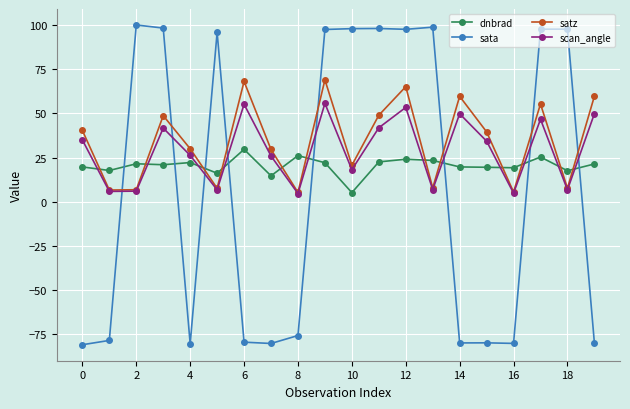

How many intersections are there between dnbrad and scan_angle?

12